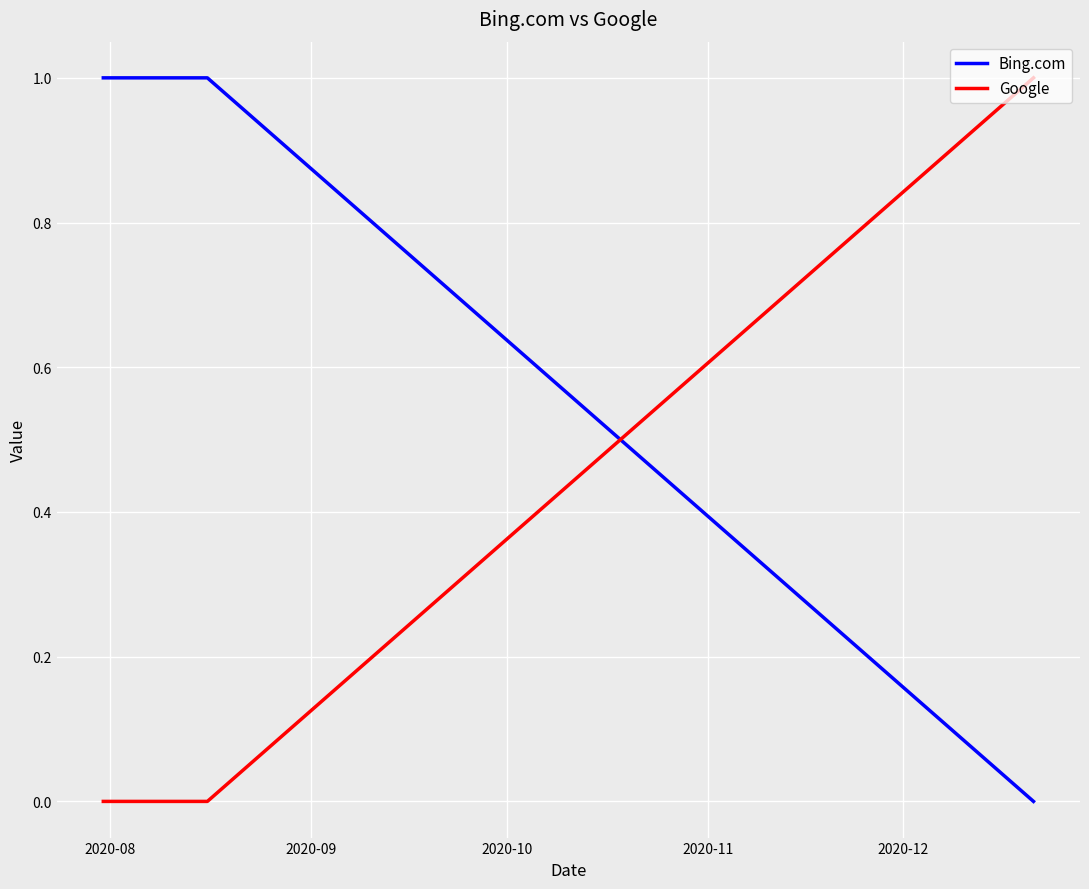

What is the difference between the maximum and minimum values in the Bing.com series?

1